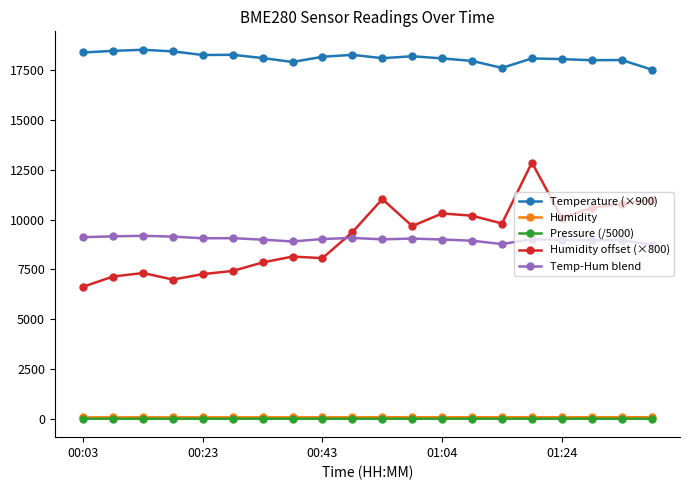

Which series has the widest spread of values?

Humidity offset (×800)